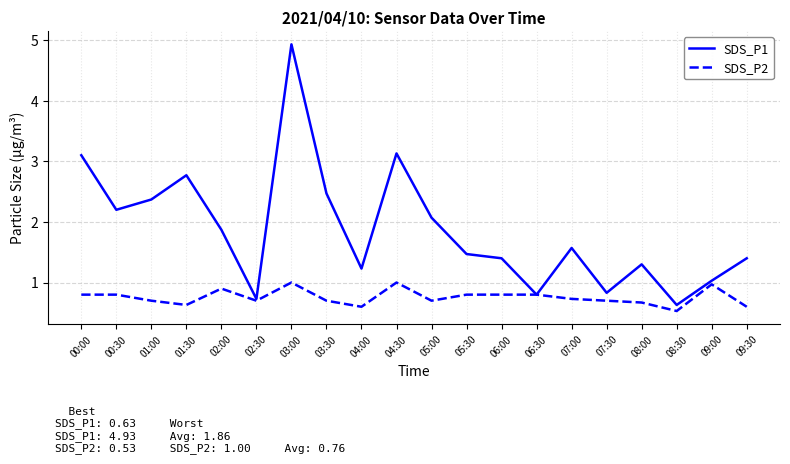

Reading left to right, list all the values displayed in this chart.

SDS_P1: 3.1	2.2	2.4	2.8	1.9	0.7	4.9	2.5	1.2	3.1	2.1	1.5	1.4	0.8	1.6	0.8	1.3	0.6	1.0	1.4
SDS_P2: 0.8	0.8	0.7	0.6	0.9	0.7	1.0	0.7	0.6	1.0	0.7	0.8	0.8	0.8	0.7	0.7	0.7	0.5	1.0	0.6